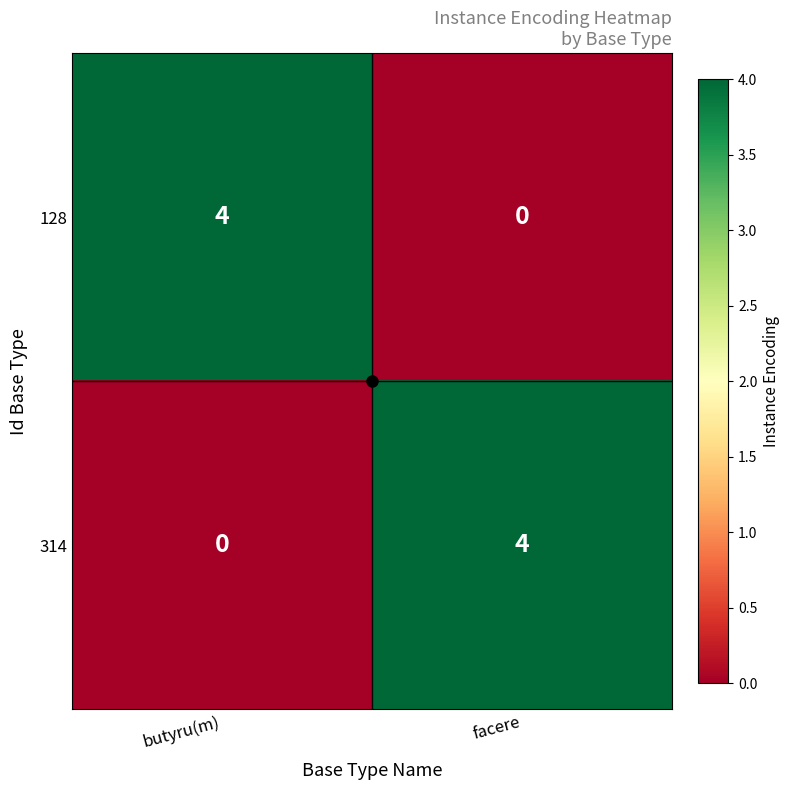

What is the spread (max minus min) of values at facere?

4